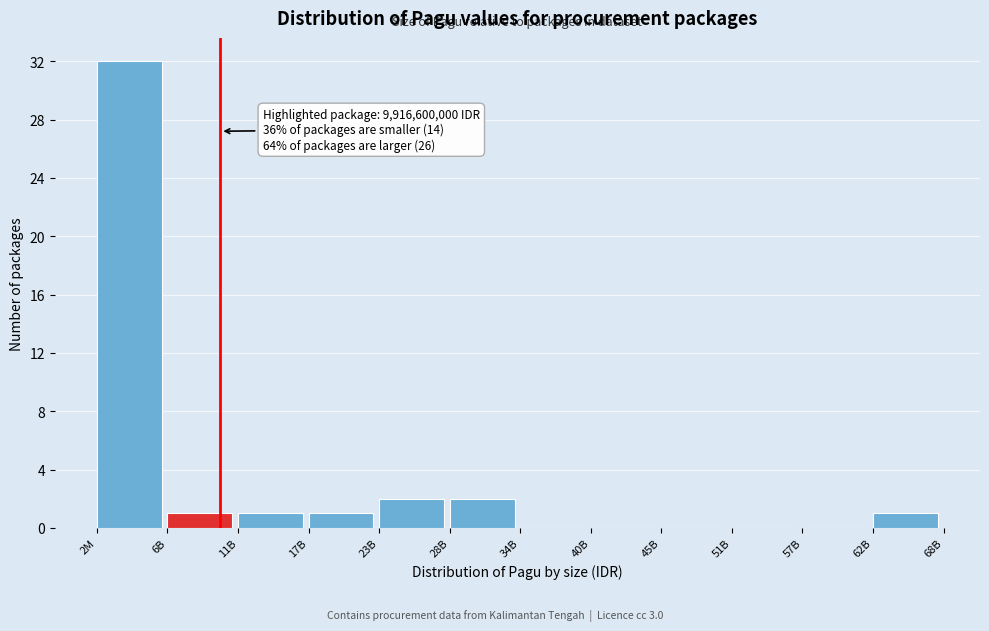

Reading right to left, list all the values displayed in this chart.

62B=1	57B=0	51B=0	45B=0	40B=0	34B=0	28B=2	23B=2	17B=1	11B=1	6B=1	2M=32